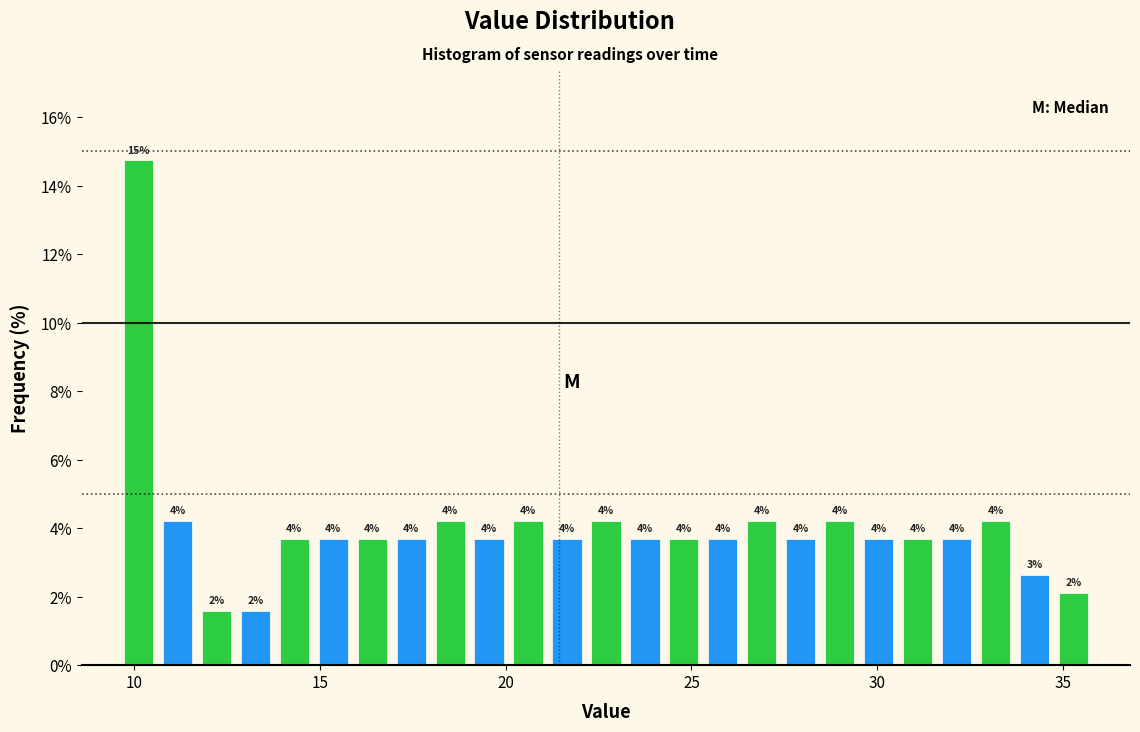

Read against the x-axis, roughly where is the centre of the tallest bar?

10.0